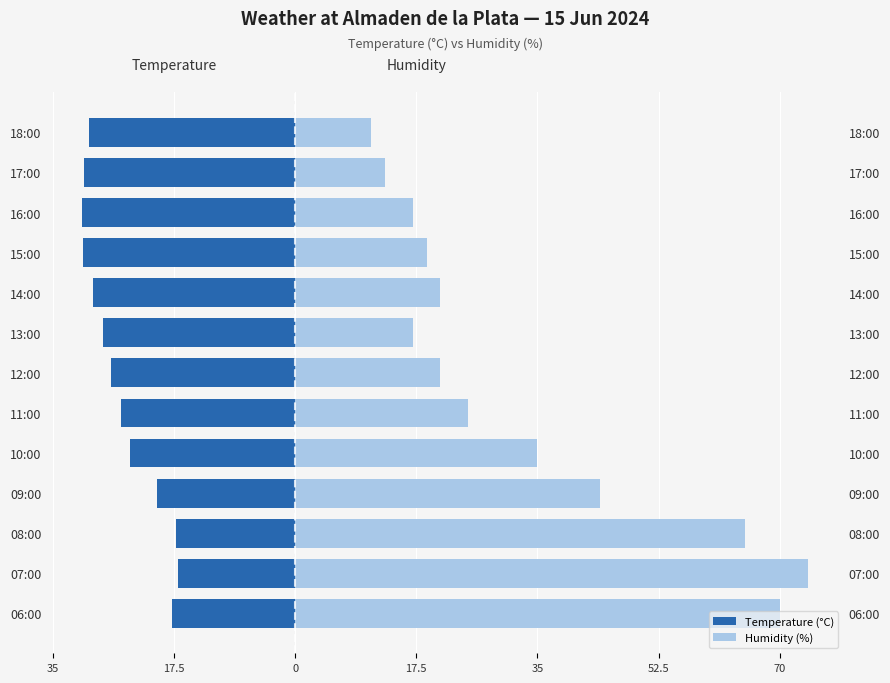

What are all the series names shown in the legend?

Temperature (°C), Humidity (%)